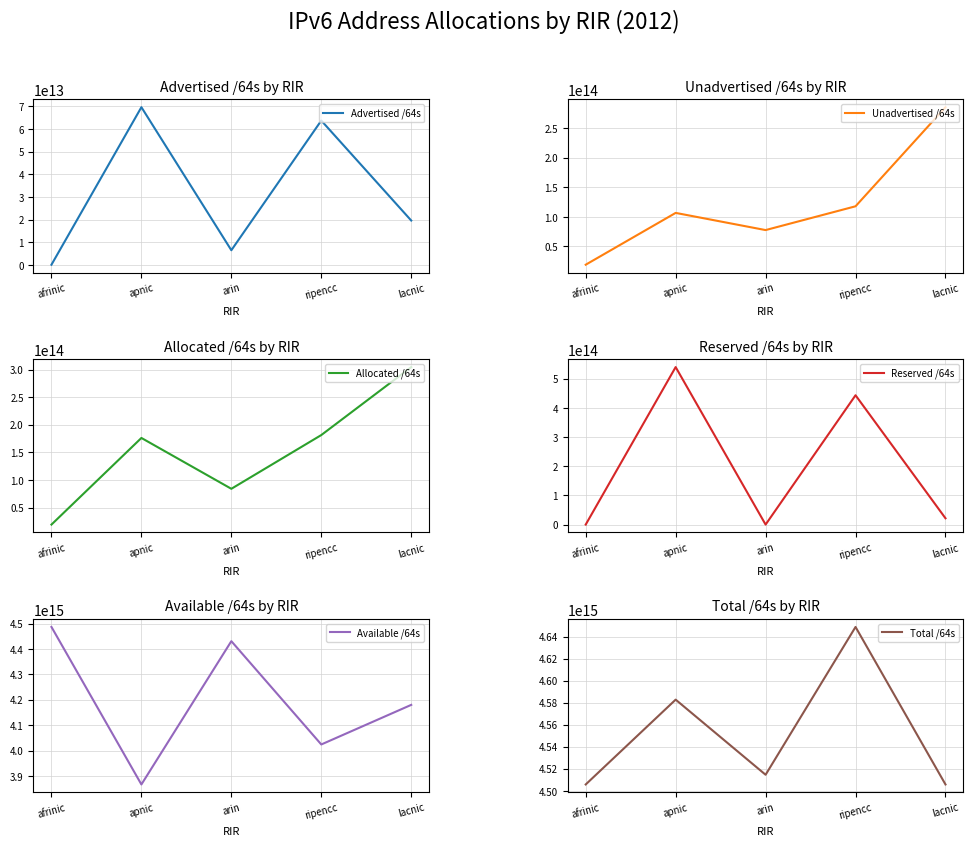

Rank the series at afrinic from highest to lowest value.

Total /64s, Available /64s, Allocated /64s, Unadvertised /64s, Advertised /64s, Reserved /64s